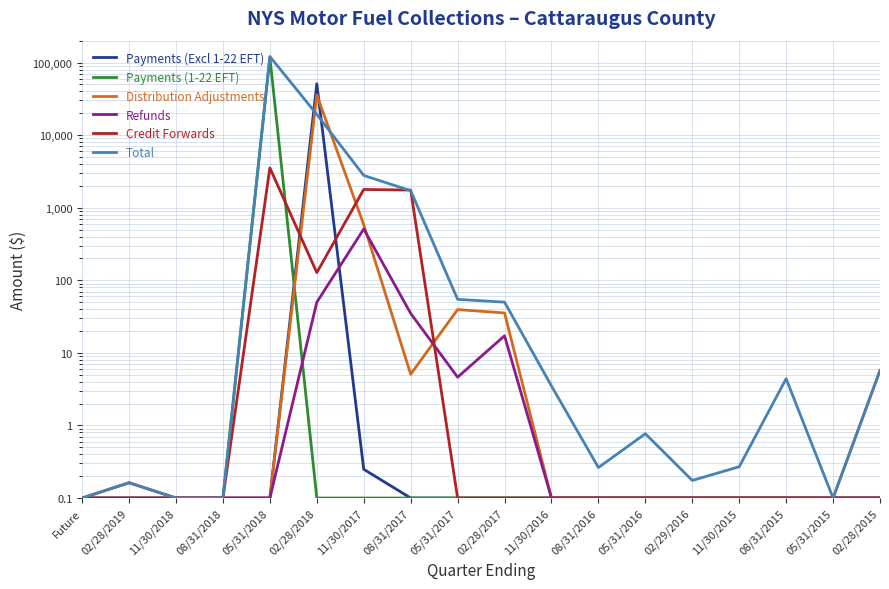

Between 08/31/2016 and 08/31/2017, which is larger?

08/31/2016